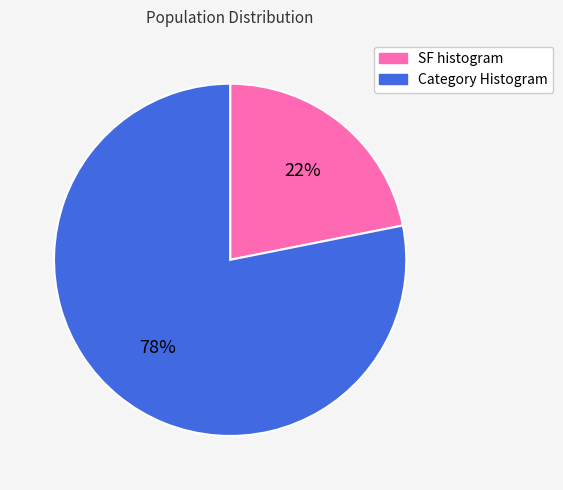

To the nearest percent, what is the difference between the largest and smallest slice percentages?

56%